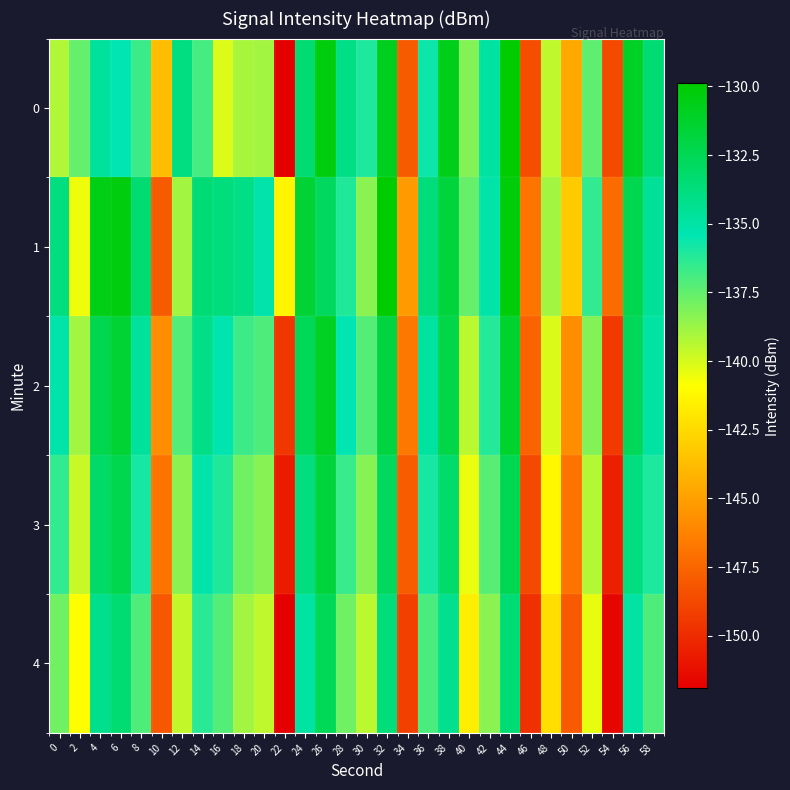

Reading left to right, list all the values displayed in this chart.

0: 0=-139.2	2=-137.6	4=-134.7	6=-135.4	8=-136.7	10=-143.7	12=-133.9	14=-136.9	16=-140.2	18=-139.0	20=-138.9	22=-151.9	24=-133.4	26=-130.2	28=-134.0	30=-136.0	32=-130.8	34=-148.0	36=-135.7	38=-130.7	40=-138.2	42=-134.8	44=-129.9	46=-148.5	48=-139.5	50=-144.6	52=-137.4	54=-148.7	56=-131.1	58=-133.5
1: 0=-133.8	2=-140.6	4=-130.6	6=-130.3	8=-133.4	10=-148.0	12=-138.9	14=-133.5	16=-133.7	18=-134.0	20=-135.2	22=-141.3	24=-131.5	26=-132.8	28=-136.1	30=-138.4	32=-129.9	34=-145.2	36=-133.7	38=-131.8	40=-137.6	42=-135.1	44=-130.2	46=-146.8	48=-138.9	50=-143.1	52=-136.5	54=-147.2	56=-132.3	58=-134.6
2: 0=-135.1	2=-138.9	4=-132.3	6=-131.5	8=-134.7	10=-145.8	12=-137.2	14=-134.1	16=-135.3	18=-136.7	20=-137.1	22=-149.5	24=-132.6	26=-131.0	28=-135.4	30=-137.2	32=-131.9	34=-146.7	36=-134.8	38=-132.1	40=-139.4	42=-136.2	44=-131.3	46=-147.6	48=-140.1	50=-145.8	52=-138.2	54=-149.4	56=-132.7	58=-134.9
3: 0=-136.5	2=-139.7	4=-133.1	6=-132.3	8=-135.9	10=-146.9	12=-138.4	14=-135.2	16=-136.1	18=-137.8	20=-138.3	22=-150.7	24=-133.8	26=-131.8	28=-136.6	30=-138.3	32=-132.8	34=-147.9	36=-135.9	38=-133.2	40=-140.5	42=-137.3	44=-132.4	46=-148.7	48=-141.2	50=-146.9	52=-139.3	54=-150.5	56=-133.8	58=-136.0
4: 0=-137.8	2=-140.9	4=-134.2	6=-133.4	8=-137.1	10=-148.1	12=-139.6	14=-136.3	16=-137.2	18=-138.9	20=-139.5	22=-151.9	24=-134.9	26=-132.6	28=-137.8	30=-139.4	32=-133.7	34=-149.1	36=-137.0	38=-134.3	40=-141.6	42=-138.4	44=-133.5	46=-149.8	48=-142.3	50=-148.0	52=-140.4	54=-151.6	56=-134.9	58=-137.1